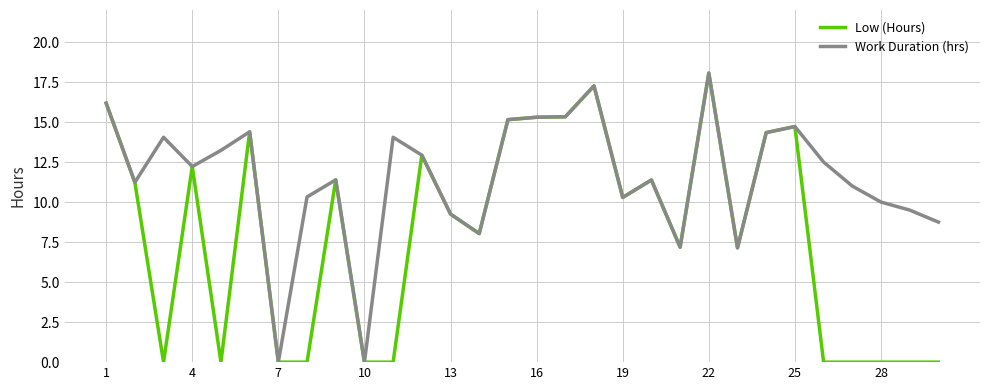

What is the highest value of the Low (Hours) series?

18.1